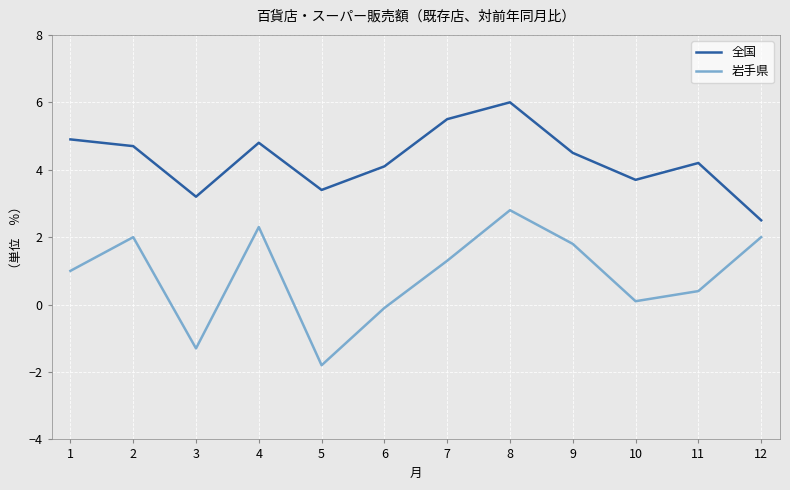

True or false: 全国 has more than 0 points higher than both neighbors.

True